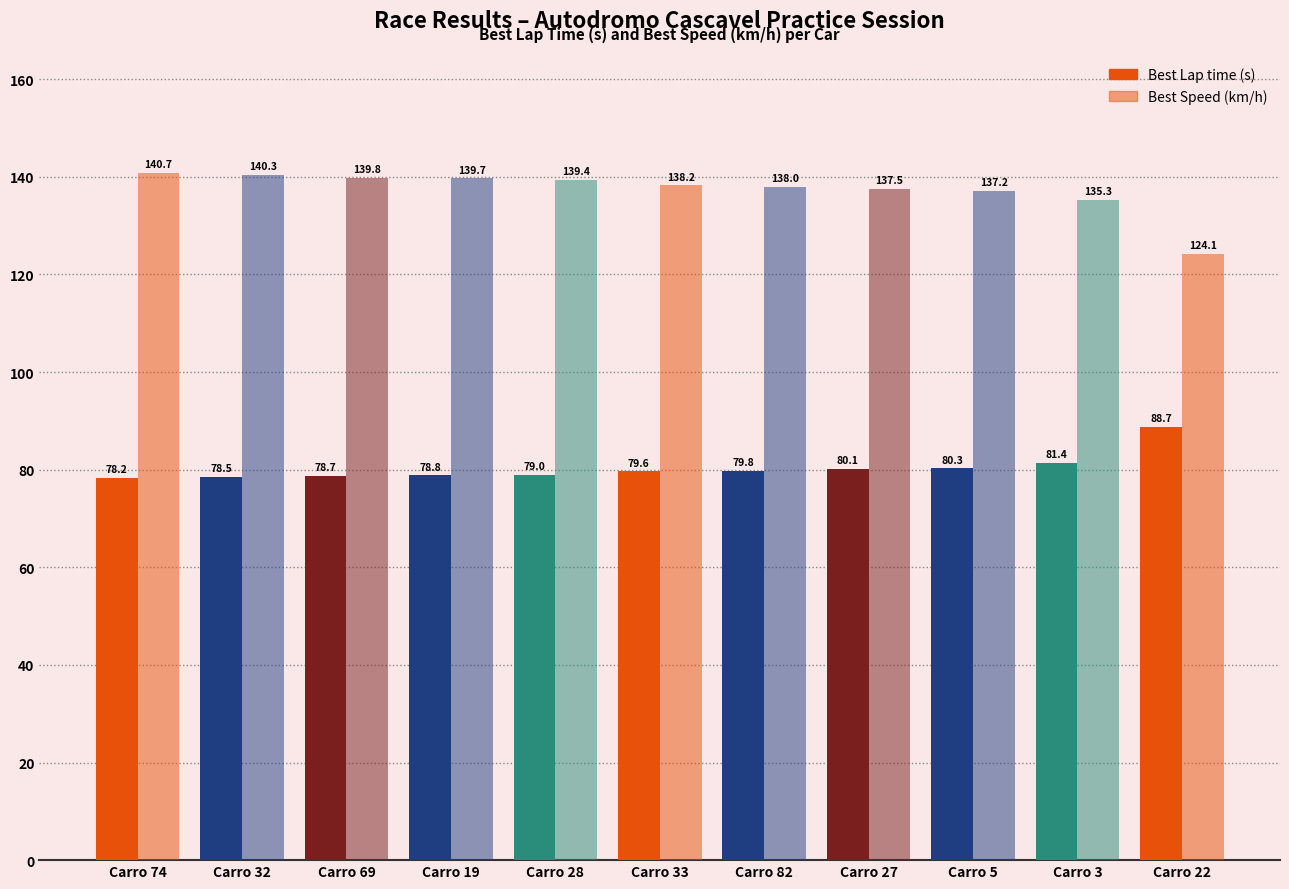

The Best Speed series shows 244.3 at Carro 69. True or false?

False